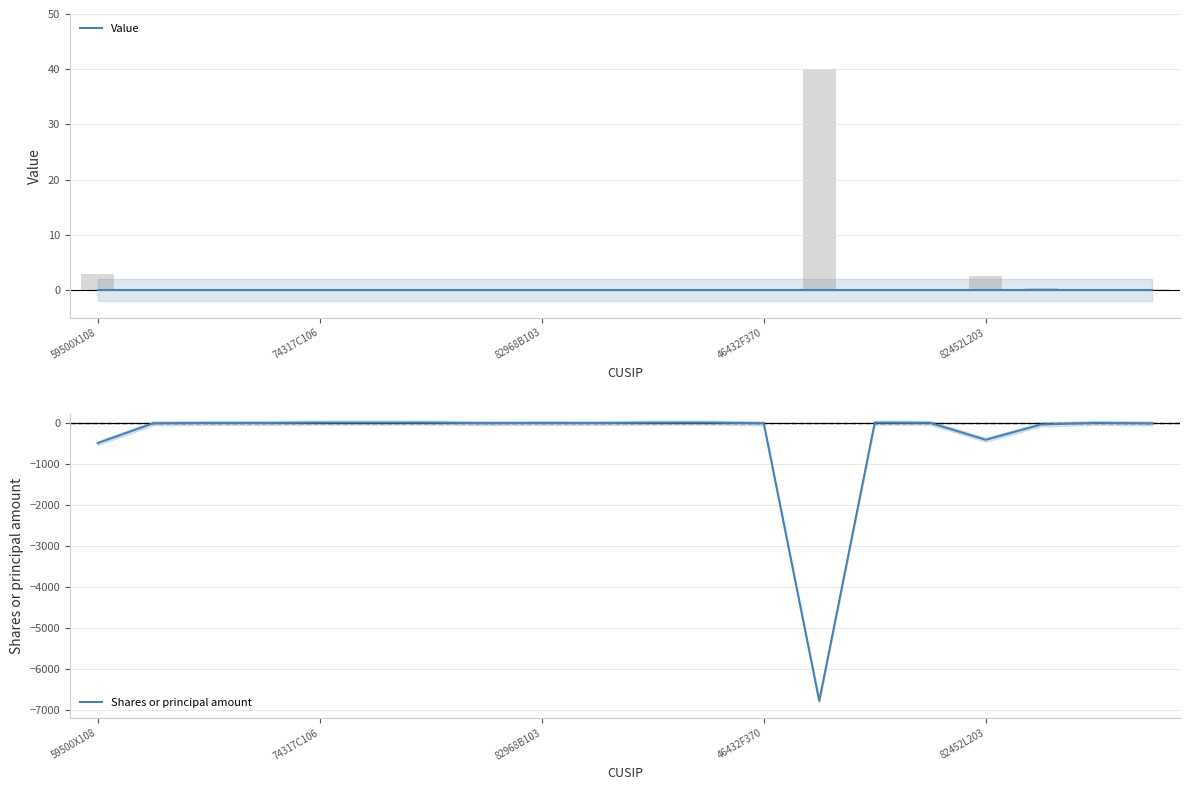

Is it true that Shares or principal amount equals -2 at 18?

False